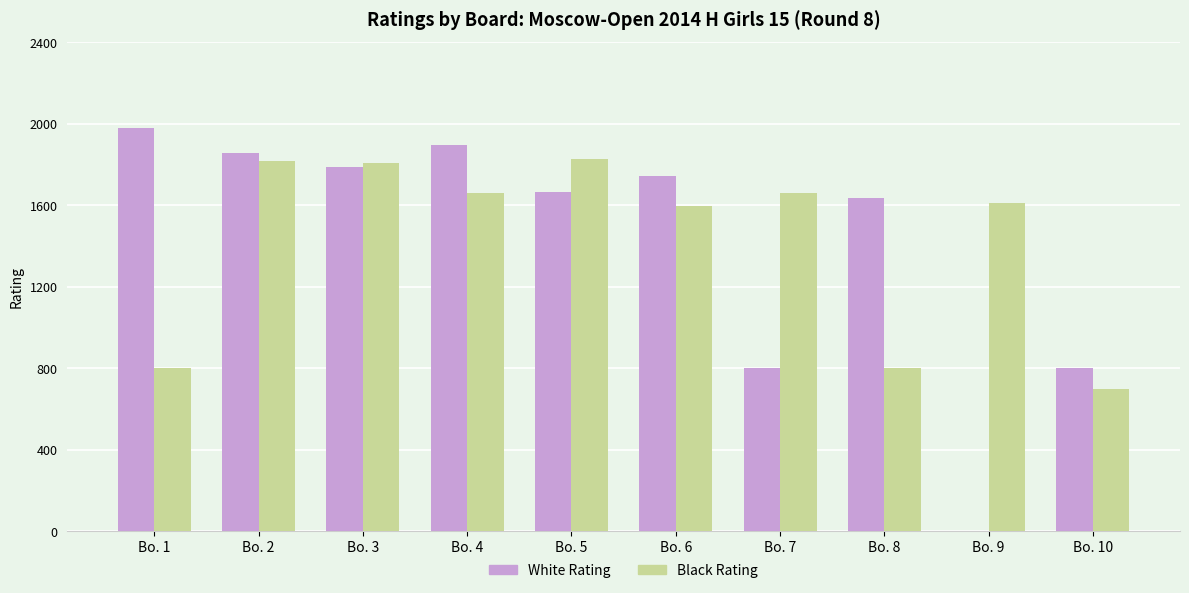

Is it true that White Rating equals 2452 at Bo. 5?

False